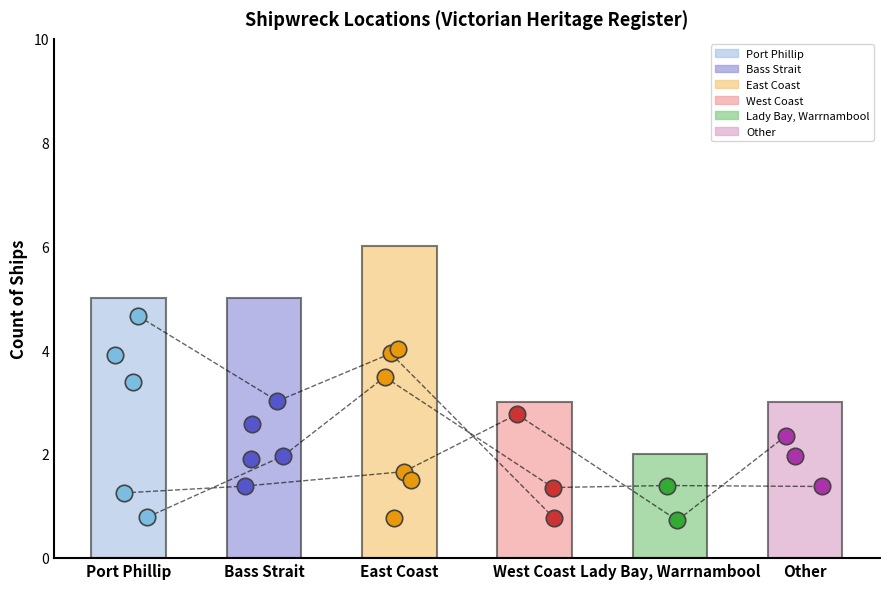

What is the ratio of the value at West Coast to the value at Port Phillip?

0.6